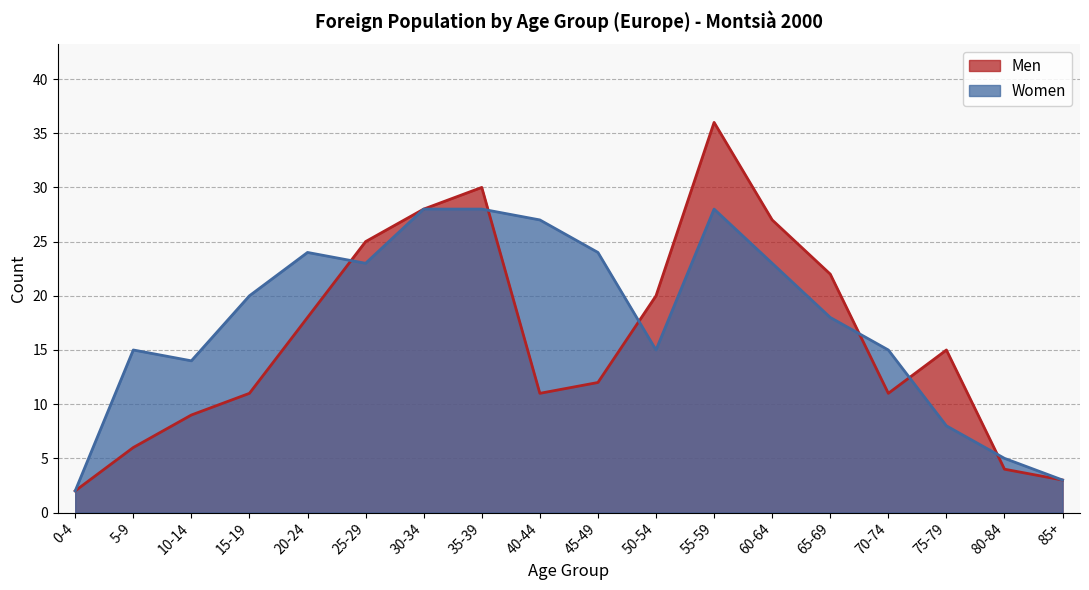

At which category does Men reach its first local peak?

35-39